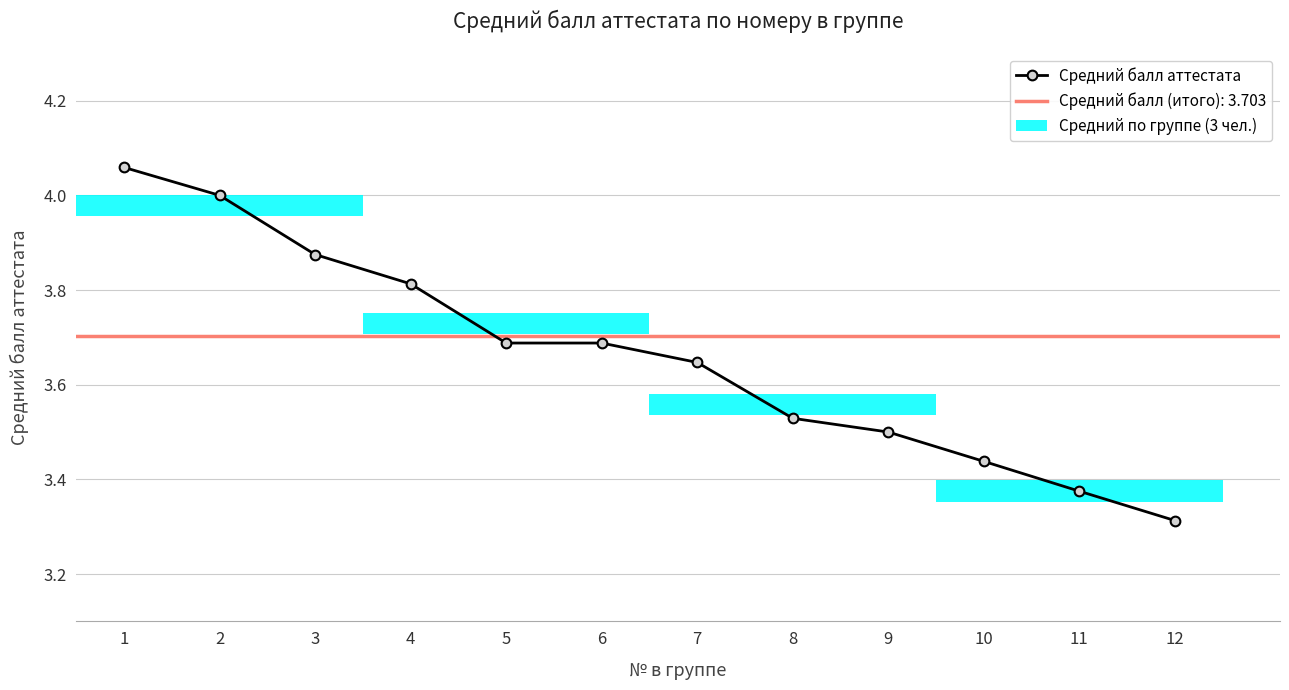

How many categories are shown in the chart?

12